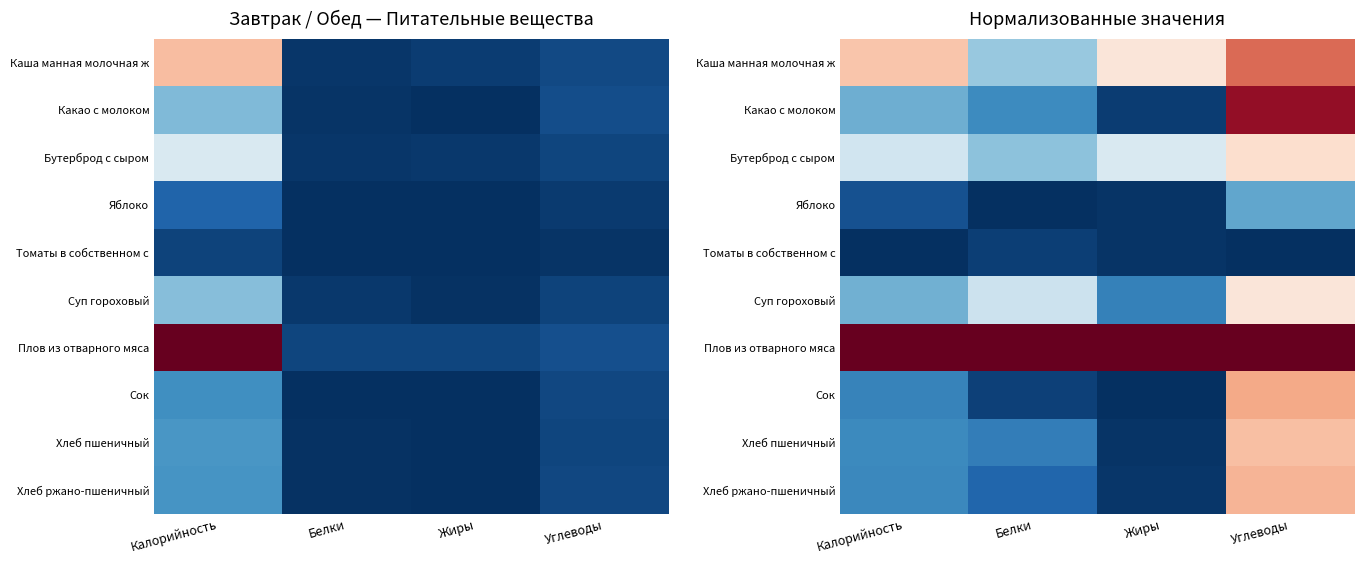

At which category is the sum across all series the highest?

Углеводы